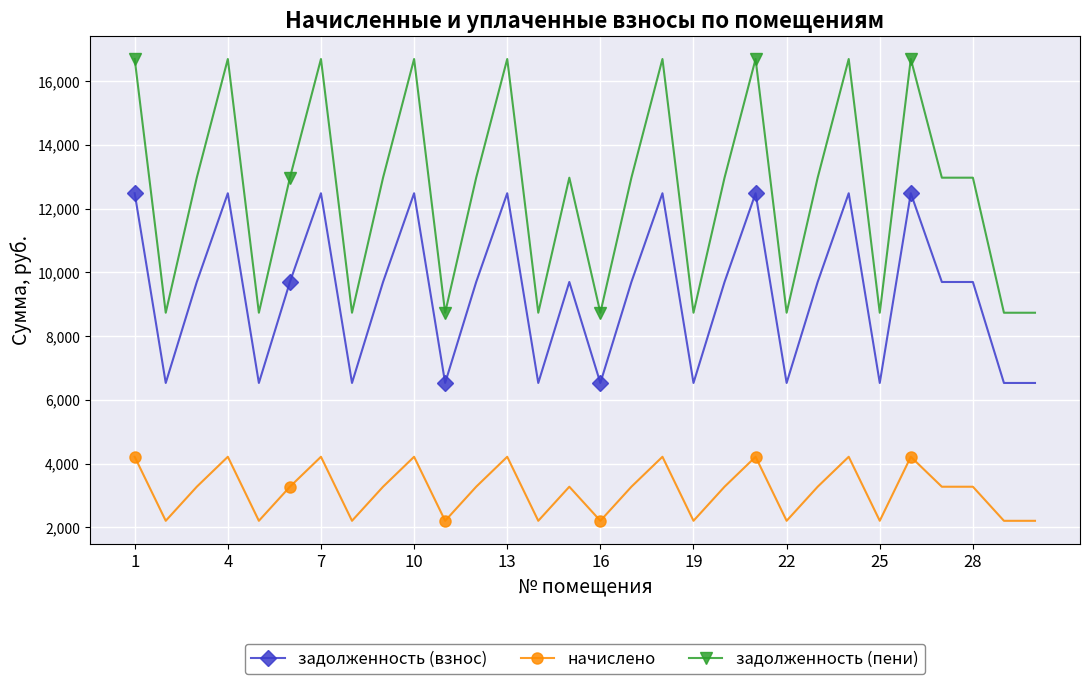

True or false: задолженность (взнос) and начислено intersect in this chart.

False